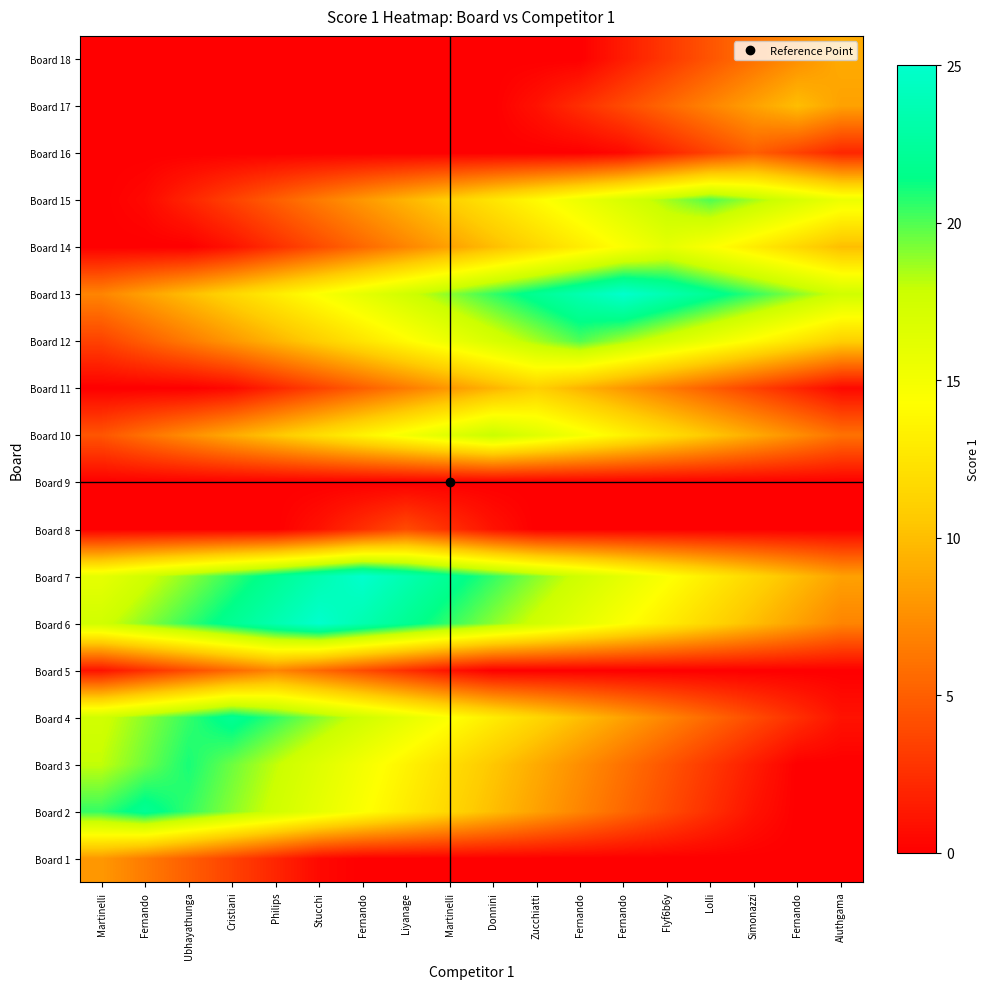

Reading right to left, what are all the values shown in this chart?

Board 1: Aluthgama=0.0	Fernando=0.0	Simonazzi=0.0	Lolli=0.0	Flyf6b6y=0.0	Fernando=0.0	Fernando=0.0	Zucchiatti=0.0	Donnini=0.0	Martinelli=0.0	Liyanage=0.0	Fernando=0.0	Stucchi=0.5	Philips=2.0	Cristiani=3.5	Ubhayathunga=5.0	Fernando=6.5	Martinelli=8.0
Board 2: Aluthgama=0.0	Fernando=0.0	Simonazzi=1.0	Lolli=2.5	Flyf6b6y=4.0	Fernando=5.5	Fernando=7.0	Zucchiatti=8.5	Donnini=10.0	Martinelli=11.5	Liyanage=13.0	Fernando=14.5	Stucchi=16.0	Philips=17.5	Cristiani=19.0	Ubhayathunga=20.5	Fernando=22.0	Martinelli=20.5
Board 3: Aluthgama=0.0	Fernando=0.0	Simonazzi=1.5	Lolli=3.0	Flyf6b6y=4.5	Fernando=6.0	Fernando=7.5	Zucchiatti=9.0	Donnini=10.5	Martinelli=12.0	Liyanage=13.5	Fernando=15.0	Stucchi=16.5	Philips=18.0	Cristiani=19.5	Ubhayathunga=21.0	Fernando=19.5	Martinelli=18.0
Board 4: Aluthgama=1.0	Fernando=2.5	Simonazzi=4.0	Lolli=5.5	Flyf6b6y=7.0	Fernando=8.5	Fernando=10.0	Zucchiatti=11.5	Donnini=13.0	Martinelli=14.5	Liyanage=16.0	Fernando=17.5	Stucchi=19.0	Philips=20.5	Cristiani=22.0	Ubhayathunga=20.5	Fernando=19.0	Martinelli=17.5
Board 5: Aluthgama=0.0	Fernando=0.0	Simonazzi=0.0	Lolli=0.0	Flyf6b6y=0.0	Fernando=0.0	Fernando=0.0	Zucchiatti=0.0	Donnini=0.0	Martinelli=1.0	Liyanage=2.5	Fernando=4.0	Stucchi=5.5	Philips=7.0	Cristiani=5.5	Ubhayathunga=4.0	Fernando=2.5	Martinelli=1.0
Board 6: Aluthgama=7.0	Fernando=8.5	Simonazzi=10.0	Lolli=11.5	Flyf6b6y=13.0	Fernando=14.5	Fernando=16.0	Zucchiatti=17.5	Donnini=19.0	Martinelli=20.5	Liyanage=22.0	Fernando=23.5	Stucchi=25.0	Philips=23.5	Cristiani=22.0	Ubhayathunga=20.5	Fernando=19.0	Martinelli=17.5
Board 7: Aluthgama=8.5	Fernando=10.0	Simonazzi=11.5	Lolli=13.0	Flyf6b6y=14.5	Fernando=16.0	Fernando=17.5	Zucchiatti=19.0	Donnini=20.5	Martinelli=22.0	Liyanage=23.5	Fernando=25.0	Stucchi=23.5	Philips=22.0	Cristiani=20.5	Ubhayathunga=19.0	Fernando=17.5	Martinelli=16.0
Board 8: Aluthgama=0.0	Fernando=0.0	Simonazzi=0.0	Lolli=0.0	Flyf6b6y=0.0	Fernando=0.0	Fernando=0.0	Zucchiatti=0.0	Donnini=1.0	Martinelli=2.5	Liyanage=4.0	Fernando=2.5	Stucchi=1.0	Philips=0.0	Cristiani=0.0	Ubhayathunga=0.0	Fernando=0.0	Martinelli=0.0
Board 9: Aluthgama=0.0	Fernando=0.0	Simonazzi=0.0	Lolli=0.0	Flyf6b6y=0.0	Fernando=0.0	Fernando=0.0	Zucchiatti=0.0	Donnini=0.0	Martinelli=0.0	Liyanage=0.0	Fernando=0.0	Stucchi=0.0	Philips=0.0	Cristiani=0.0	Ubhayathunga=0.0	Fernando=0.0	Martinelli=0.0
Board 10: Aluthgama=6.0	Fernando=7.5	Simonazzi=9.0	Lolli=10.5	Flyf6b6y=12.0	Fernando=13.5	Fernando=15.0	Zucchiatti=16.5	Donnini=18.0	Martinelli=16.5	Liyanage=15.0	Fernando=13.5	Stucchi=12.0	Philips=10.5	Cristiani=9.0	Ubhayathunga=7.5	Fernando=6.0	Martinelli=4.5
Board 11: Aluthgama=0.5	Fernando=2.0	Simonazzi=3.5	Lolli=5.0	Flyf6b6y=6.5	Fernando=8.0	Fernando=9.5	Zucchiatti=11.0	Donnini=9.5	Martinelli=8.0	Liyanage=6.5	Fernando=5.0	Stucchi=3.5	Philips=2.0	Cristiani=0.5	Ubhayathunga=0.0	Fernando=0.0	Martinelli=0.0
Board 12: Aluthgama=11.0	Fernando=12.5	Simonazzi=14.0	Lolli=15.5	Flyf6b6y=17.0	Fernando=18.5	Fernando=20.0	Zucchiatti=18.5	Donnini=17.0	Martinelli=15.5	Liyanage=14.0	Fernando=12.5	Stucchi=11.0	Philips=9.5	Cristiani=8.0	Ubhayathunga=6.5	Fernando=5.0	Martinelli=3.5
Board 13: Aluthgama=17.5	Fernando=19.0	Simonazzi=20.5	Lolli=22.0	Flyf6b6y=23.5	Fernando=25.0	Fernando=23.5	Zucchiatti=22.0	Donnini=20.5	Martinelli=19.0	Liyanage=17.5	Fernando=16.0	Stucchi=14.5	Philips=13.0	Cristiani=11.5	Ubhayathunga=10.0	Fernando=8.5	Martinelli=7.0
Board 14: Aluthgama=10.0	Fernando=11.5	Simonazzi=13.0	Lolli=14.5	Flyf6b6y=16.0	Fernando=14.5	Fernando=13.0	Zucchiatti=11.5	Donnini=10.0	Martinelli=8.5	Liyanage=7.0	Fernando=5.5	Stucchi=4.0	Philips=2.5	Cristiani=1.0	Ubhayathunga=0.0	Fernando=0.0	Martinelli=0.0
Board 15: Aluthgama=15.5	Fernando=17.0	Simonazzi=18.5	Lolli=20.0	Flyf6b6y=18.5	Fernando=17.0	Fernando=15.5	Zucchiatti=14.0	Donnini=12.5	Martinelli=11.0	Liyanage=9.5	Fernando=8.0	Stucchi=6.5	Philips=5.0	Cristiani=3.5	Ubhayathunga=2.0	Fernando=0.5	Martinelli=0.0
Board 16: Aluthgama=2.0	Fernando=3.5	Simonazzi=5.0	Lolli=3.5	Flyf6b6y=2.0	Fernando=0.5	Fernando=0.0	Zucchiatti=0.0	Donnini=0.0	Martinelli=0.0	Liyanage=0.0	Fernando=0.0	Stucchi=0.0	Philips=0.0	Cristiani=0.0	Ubhayathunga=0.0	Fernando=0.0	Martinelli=0.0
Board 17: Aluthgama=8.5	Fernando=10.0	Simonazzi=8.5	Lolli=7.0	Flyf6b6y=5.5	Fernando=4.0	Fernando=2.5	Zucchiatti=1.0	Donnini=0.0	Martinelli=0.0	Liyanage=0.0	Fernando=0.0	Stucchi=0.0	Philips=0.0	Cristiani=0.0	Ubhayathunga=0.0	Fernando=0.0	Martinelli=0.0
Board 18: Aluthgama=9.0	Fernando=7.5	Simonazzi=6.0	Lolli=4.5	Flyf6b6y=3.0	Fernando=1.5	Fernando=0.0	Zucchiatti=0.0	Donnini=0.0	Martinelli=0.0	Liyanage=0.0	Fernando=0.0	Stucchi=0.0	Philips=0.0	Cristiani=0.0	Ubhayathunga=0.0	Fernando=0.0	Martinelli=0.0